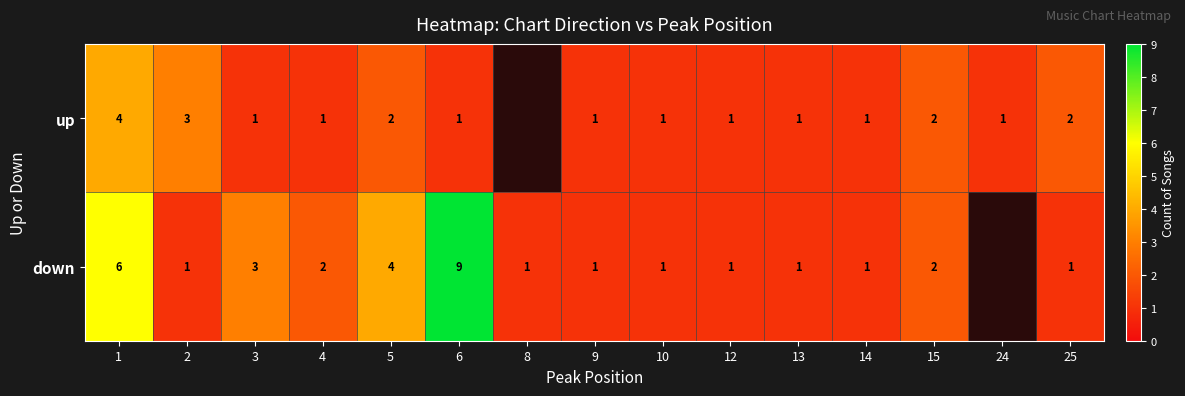

At how many categories does at least one series exceed 8?

1